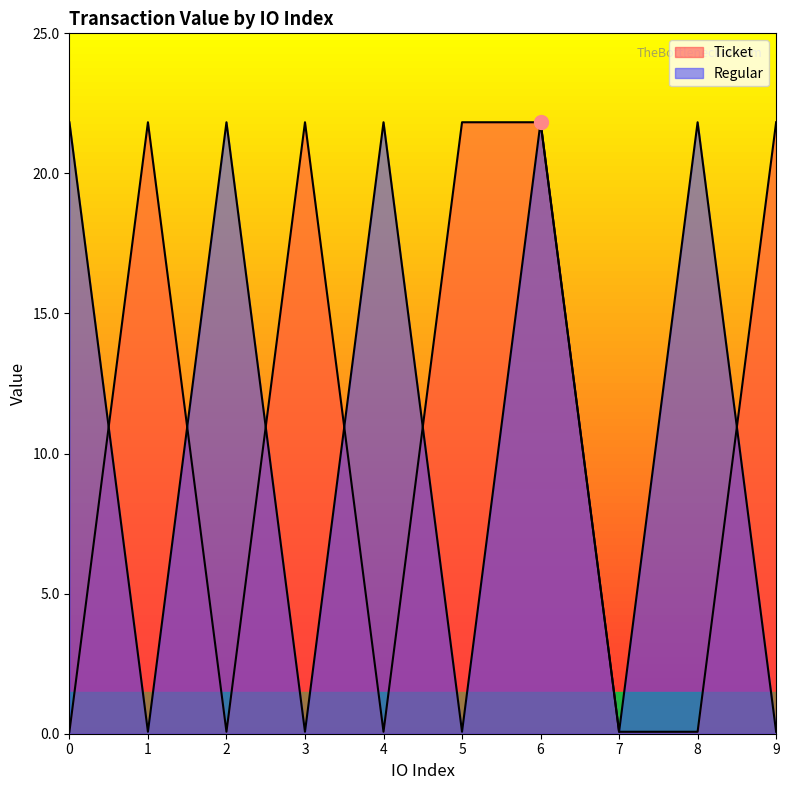

Is the value of Regular at 0 greater than the value of Ticket at 9?

No